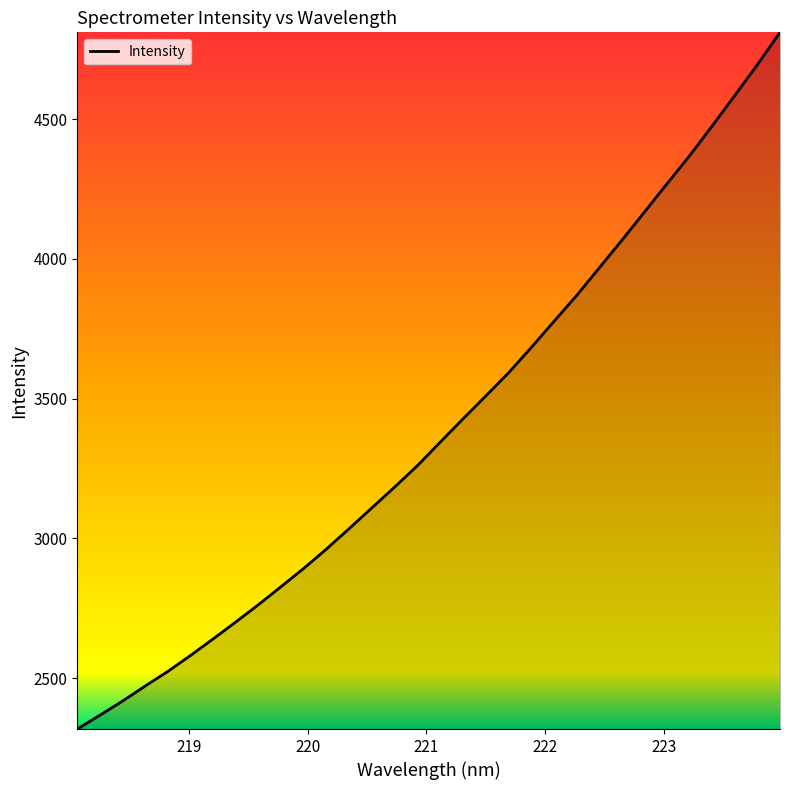

What is the difference between the maximum and minimum values?

2491.6